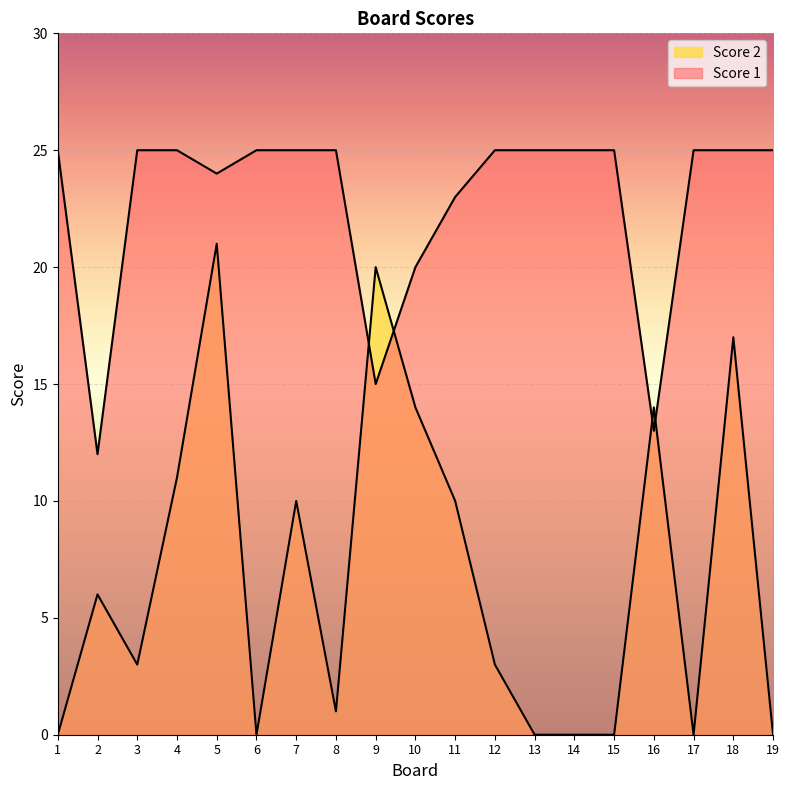

What are all the series names shown in the legend?

Score 1, Score 2